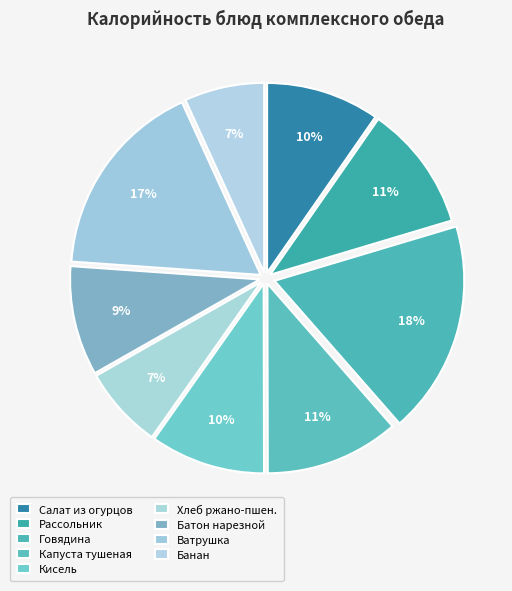

How many segments does this pie chart have?

9